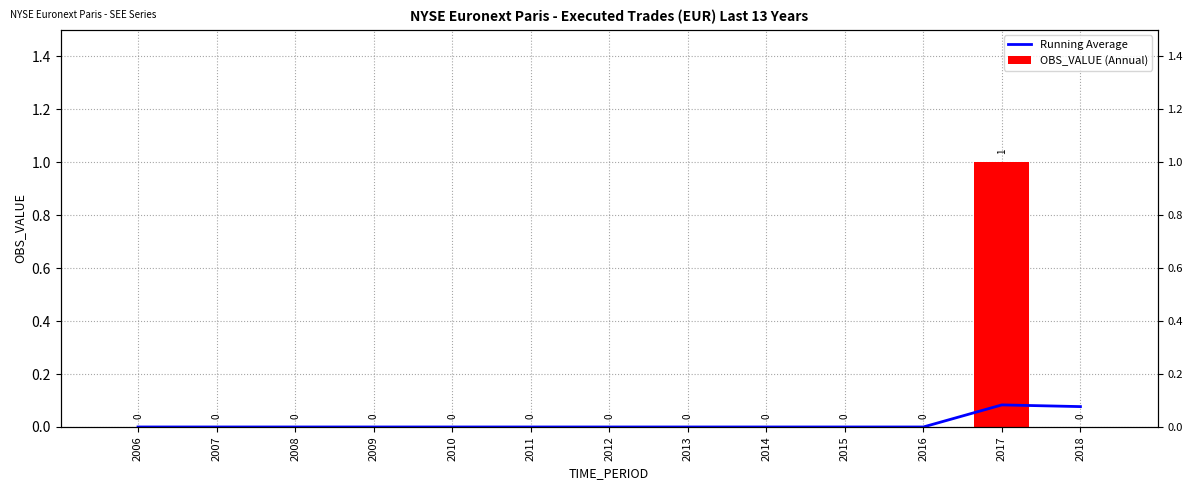

The value of Running Average at 2008 is 0.0. True or false?

False